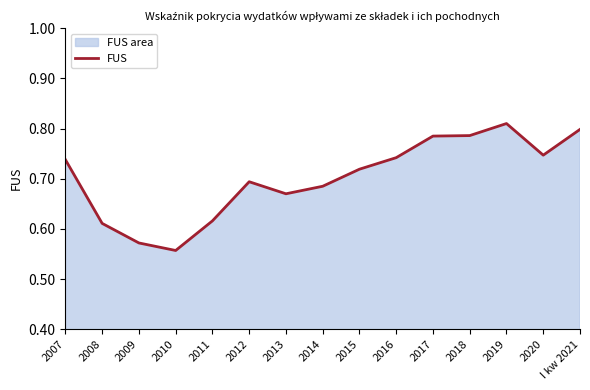

Does the chart display data point markers on the line(s)?

No